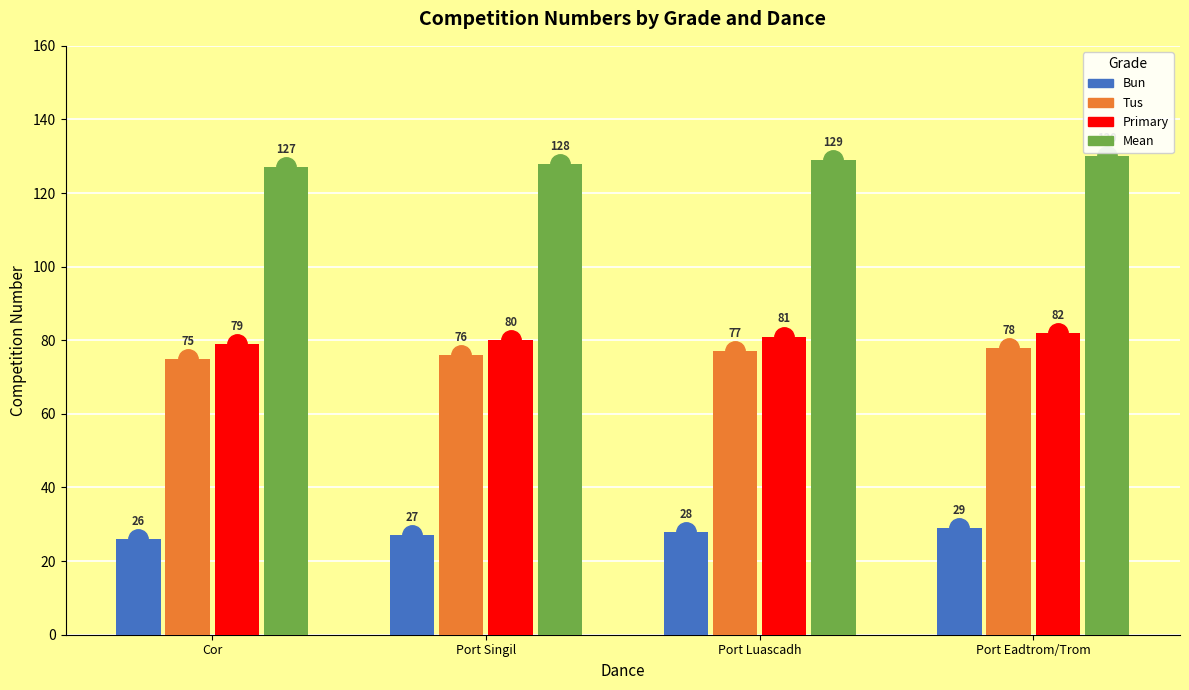

Reading left to right, extract all data points from this chart.

Bun: 26	27	28	29
Tus: 75	76	77	78
Primary: 79	80	81	82
Mean: 127	128	129	130